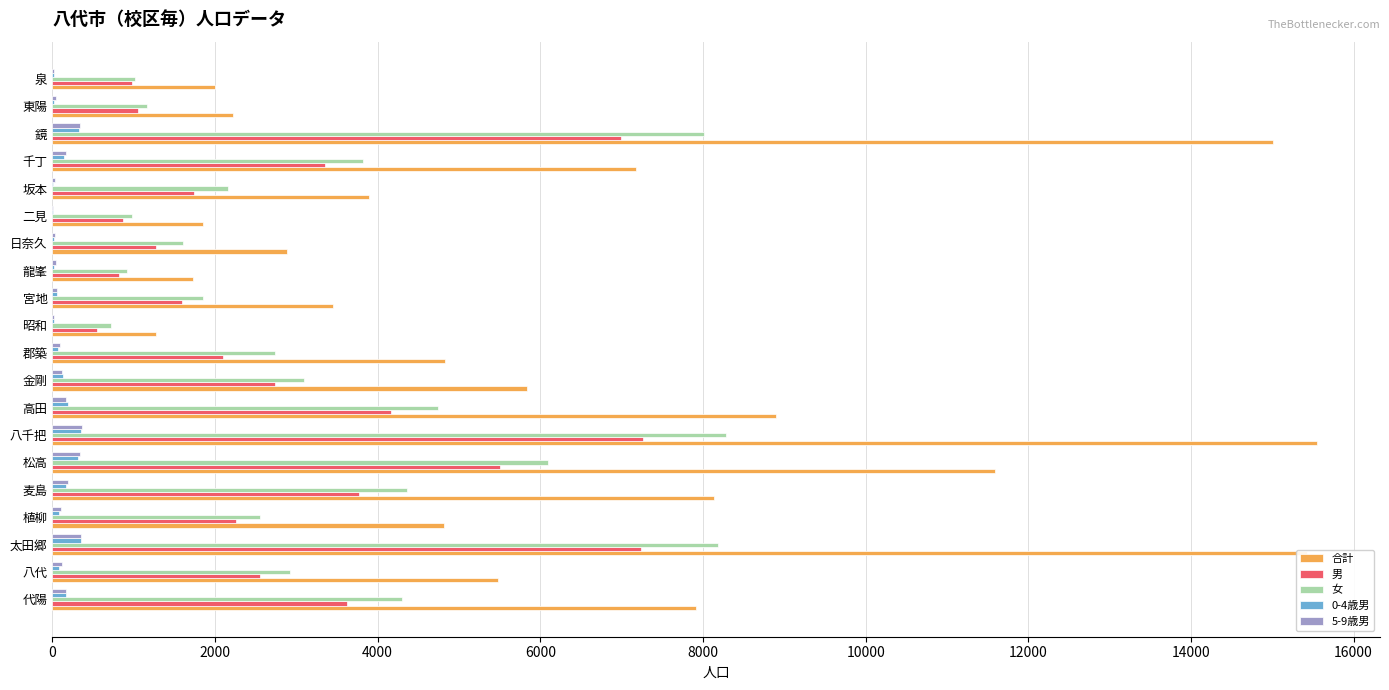

Count the number of categories in the chart.

20